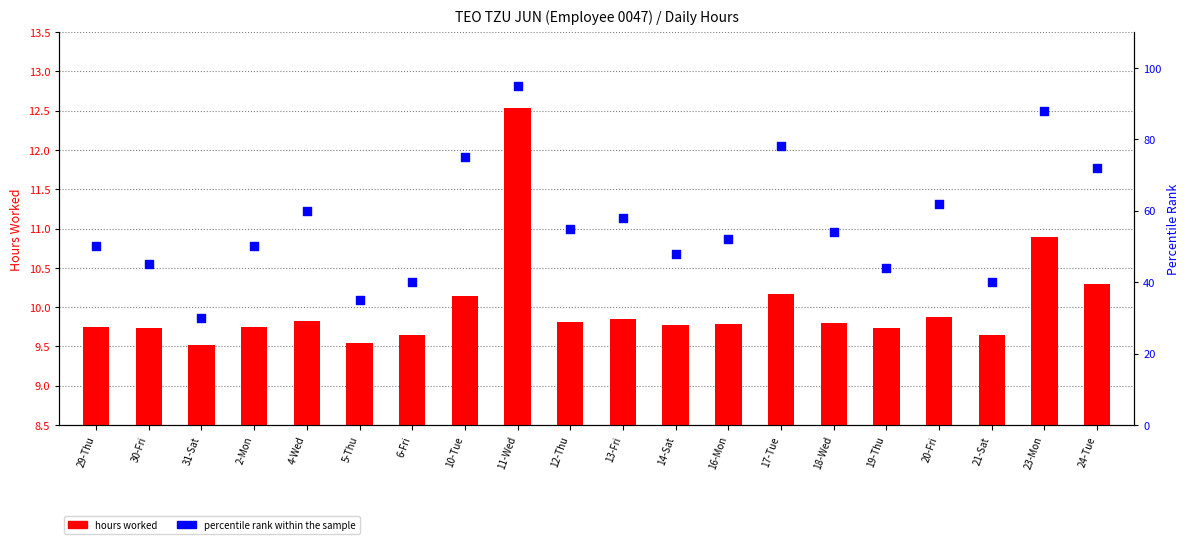

At how many categories does at least one series exceed 37?

18